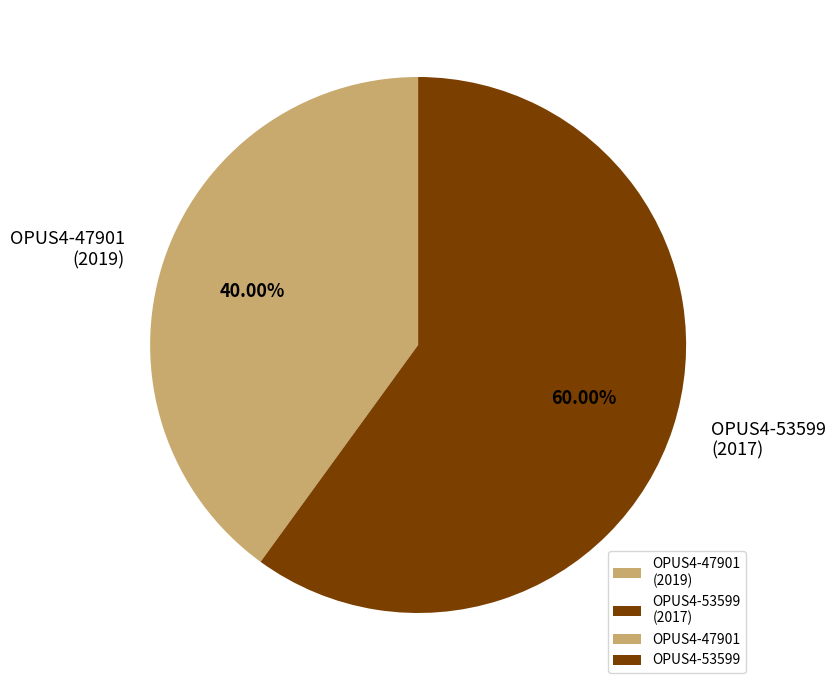

What is the ratio of the value at OPUS4-53599 (2017) to the value at OPUS4-47901 (2019)?

1.5